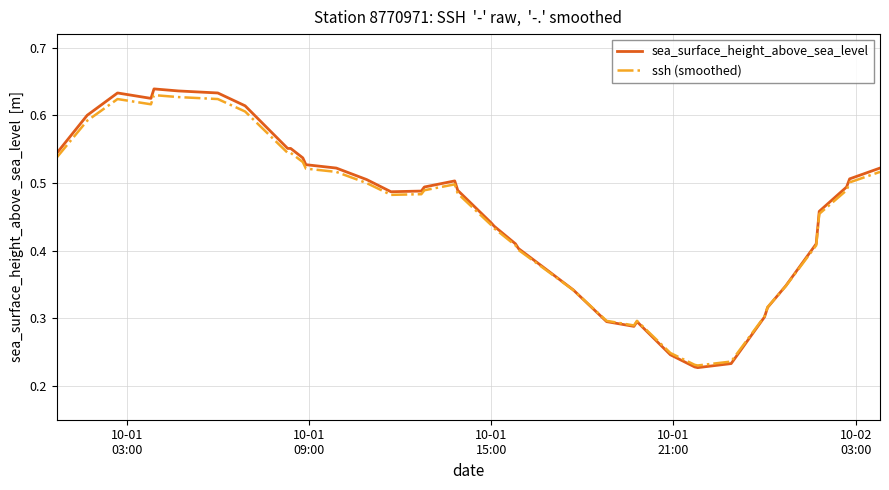

How many intersections are there between sea_surface_height_above_sea_level and ssh (smoothed)?

2